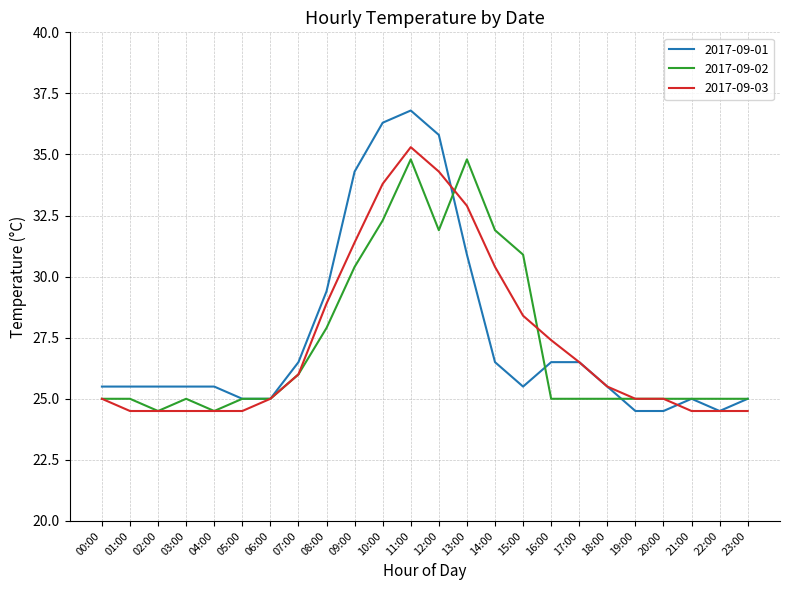

What is the total value across all series at 16:00?

78.9